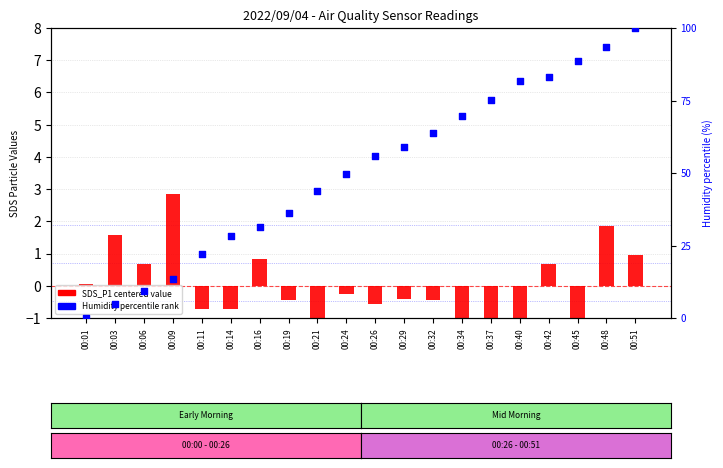

Which series has the largest total across all categories?

Humidity percentile